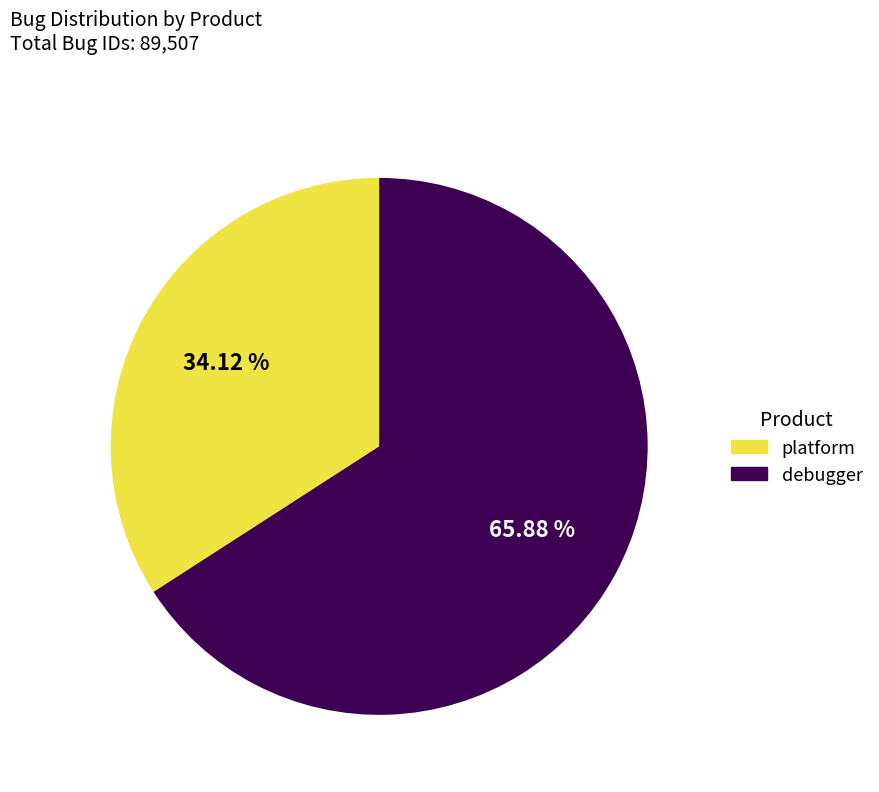

Approximately how many times larger is the value at debugger compared to platform?

1.9